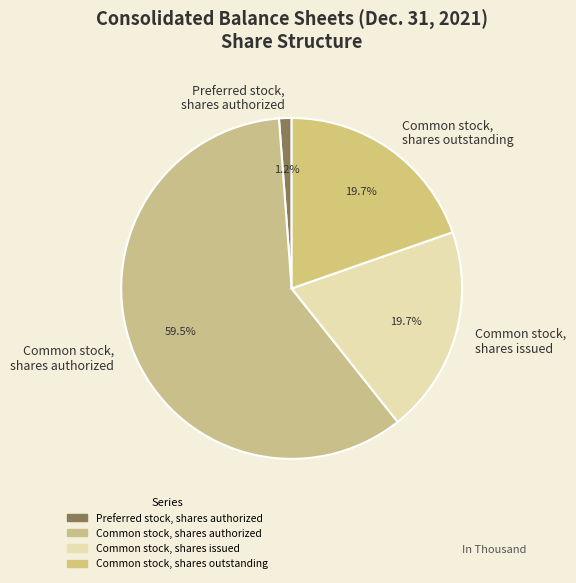

To the nearest percent, what is the combined percentage of Common stock, shares outstanding and Common stock, shares issued?

39%